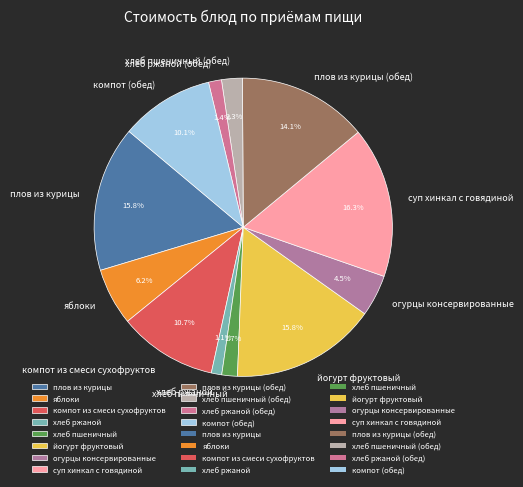

What is the largest slice in the pie chart?

суп хинкал с говядиной